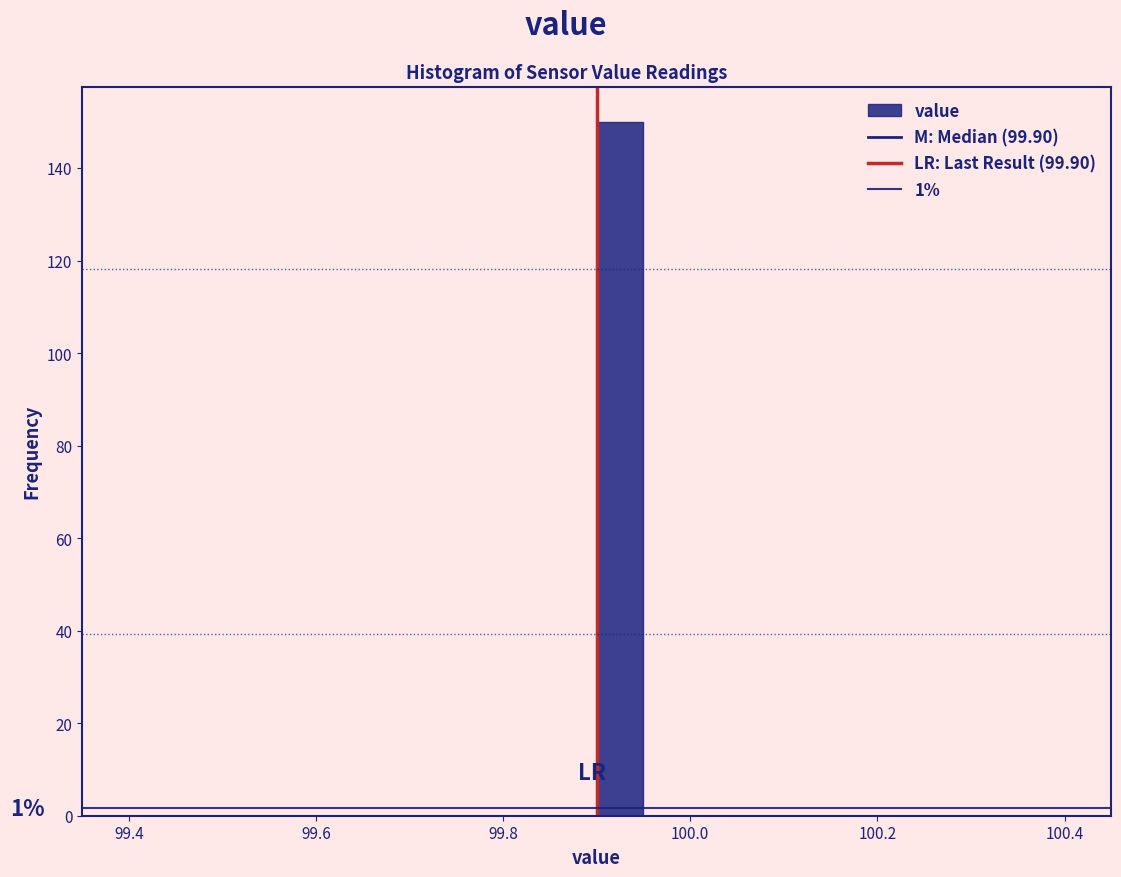

Around what value on the x-axis is the tallest bar? Give the approximate position of its centre, as read against the axis.

99.92